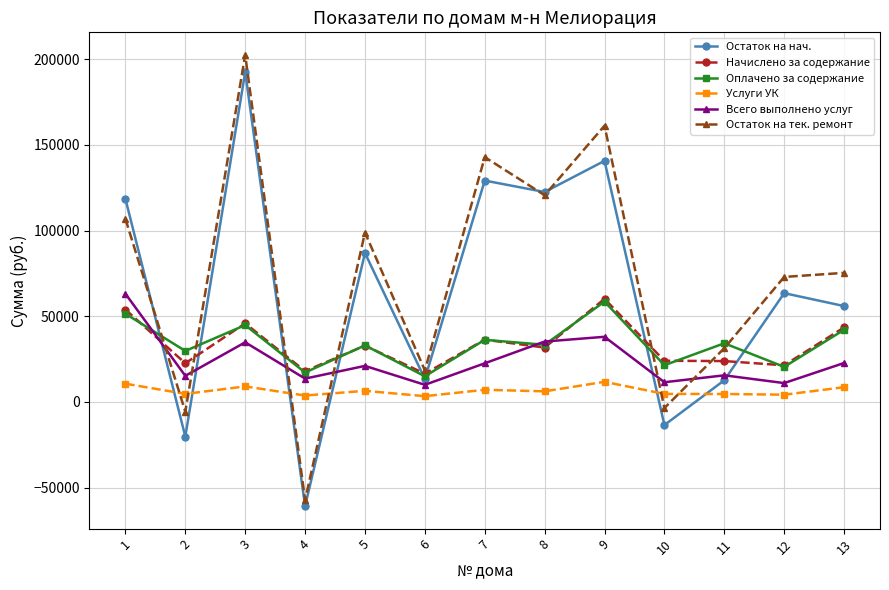

What is the lowest value of the Услуги УК series?

3383